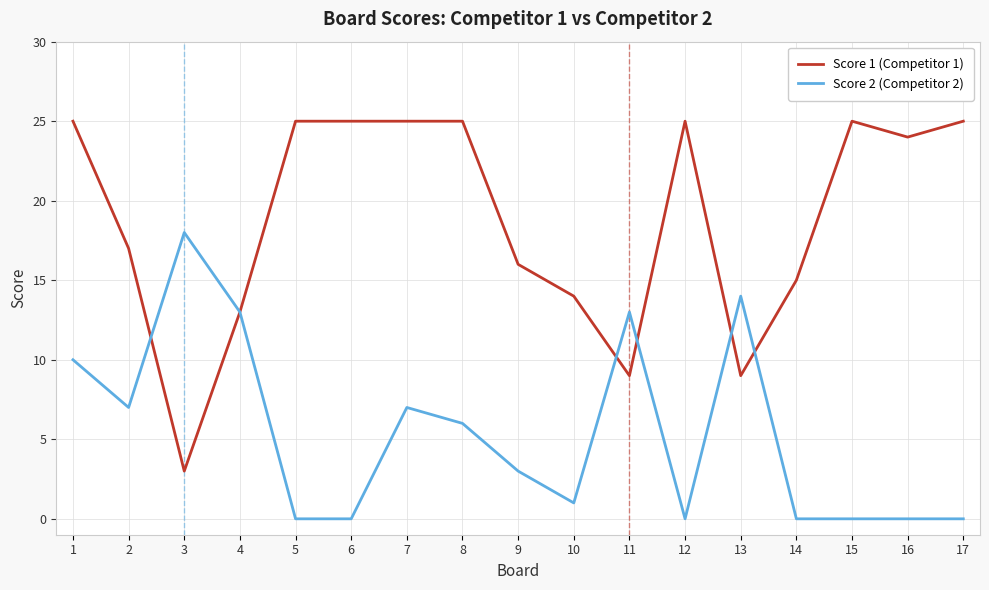

List the series in order of their overall mean, lowest first.

Score 2 (Competitor 2), Score 1 (Competitor 1)